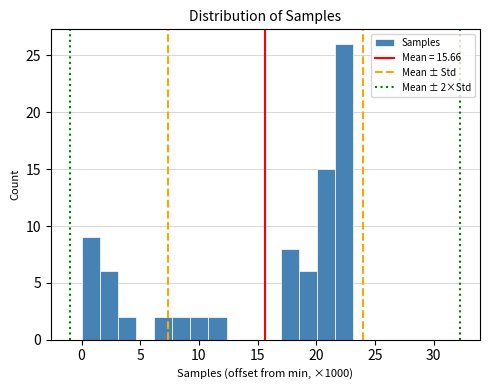

Around what value on the x-axis is the tallest bar? Give the approximate position of its centre, as read against the axis.

22.5